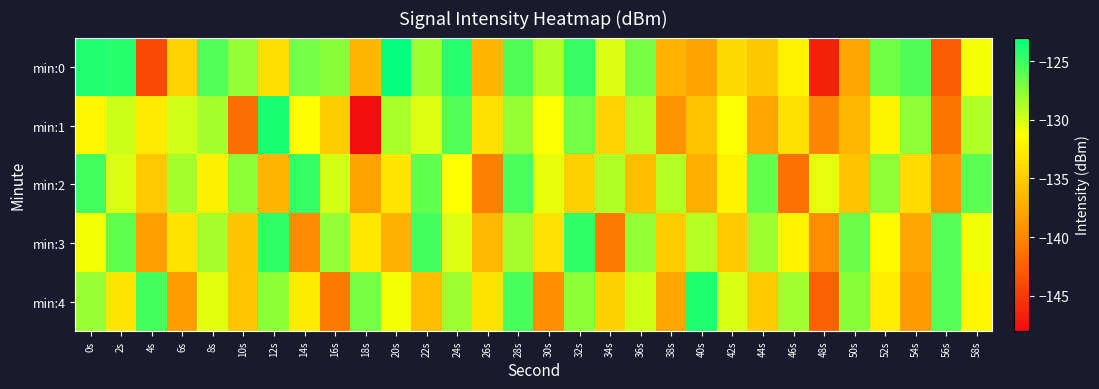

How many series are shown in this chart?

5